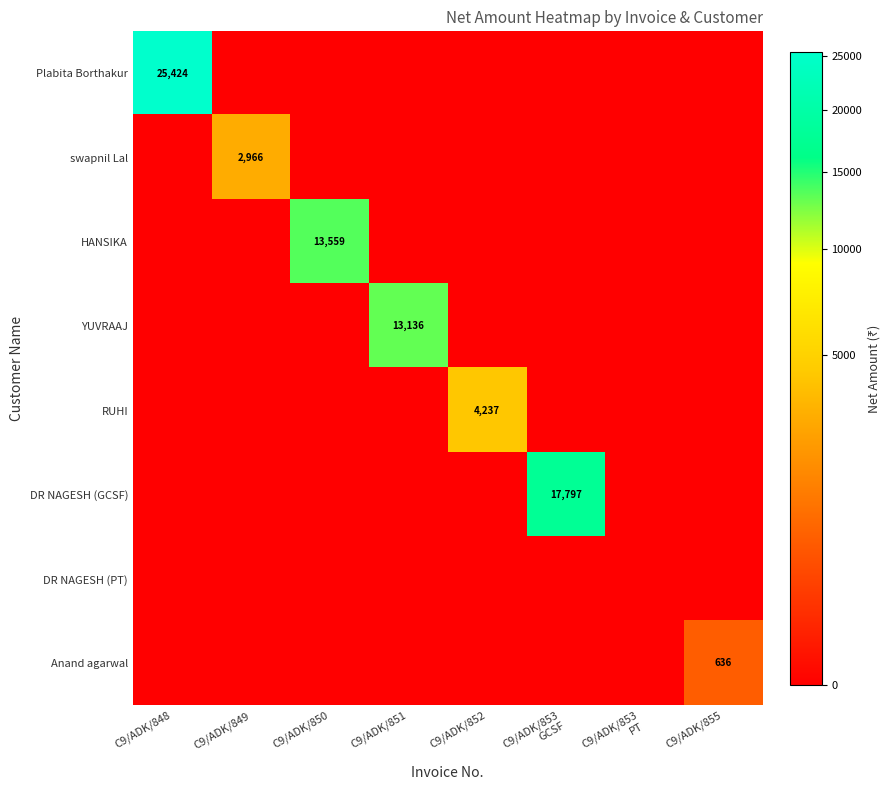

List the labels in order of HANSIKA value, smallest first.

C9/ADK/848, C9/ADK/849, C9/ADK/851, C9/ADK/852, C9/ADK/853 GCSF, C9/ADK/853 PT, C9/ADK/855, C9/ADK/850